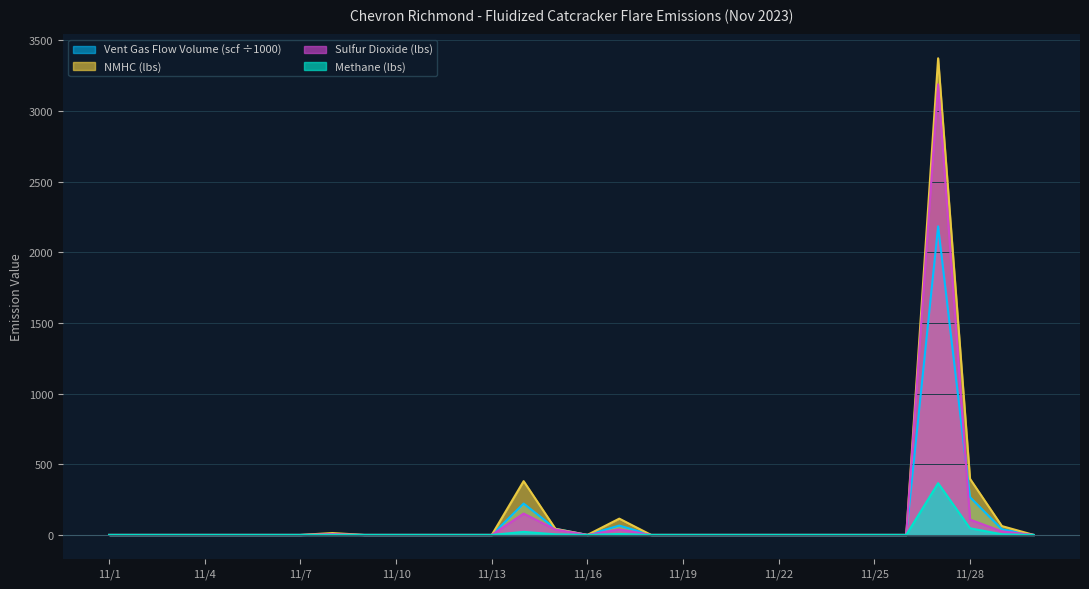

Which category has the lowest value in the Methane (lbs) series?

11/1